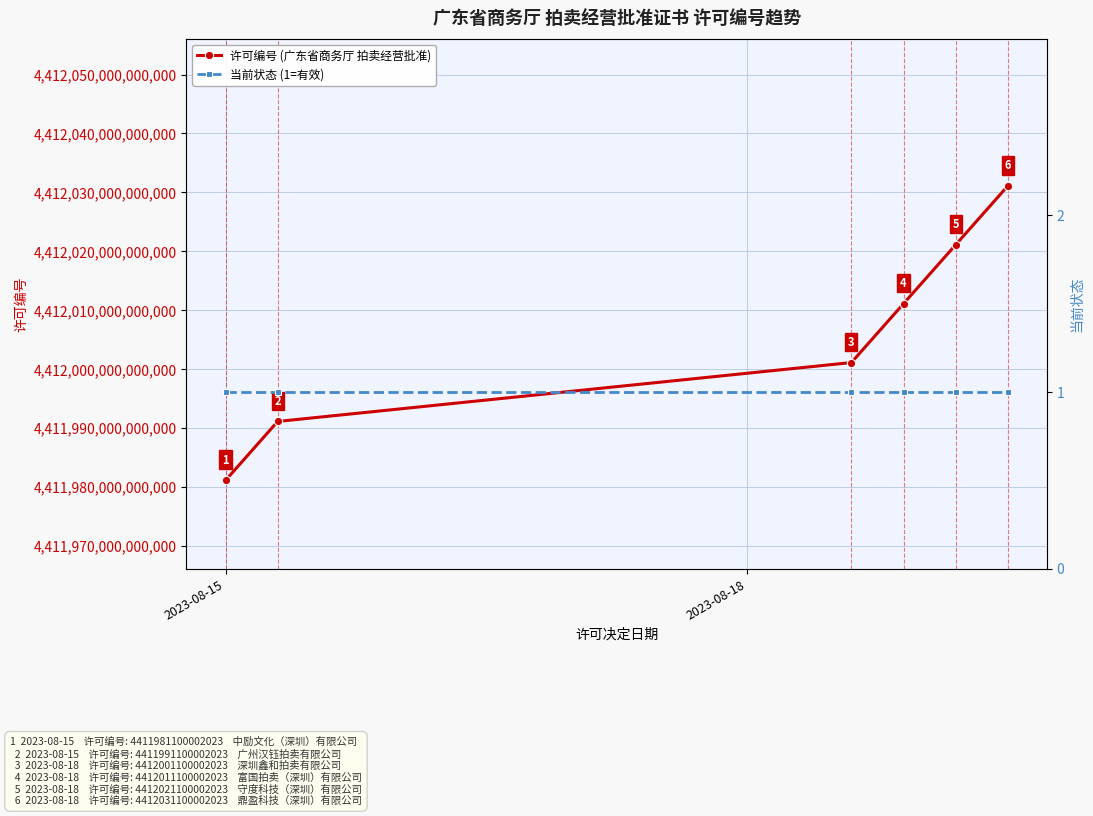

What is the sum of all 当前状态 (1=有效) values?

6